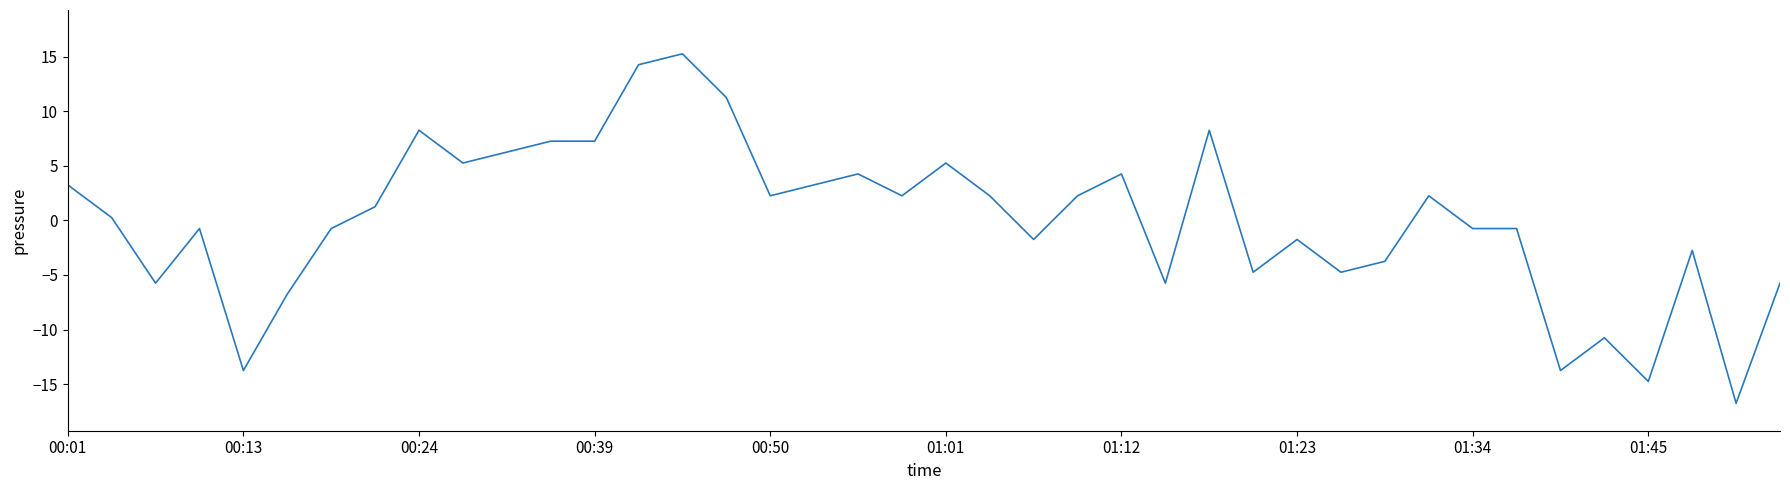

What is the change in value from 00:39 to 00:50?

-5.0